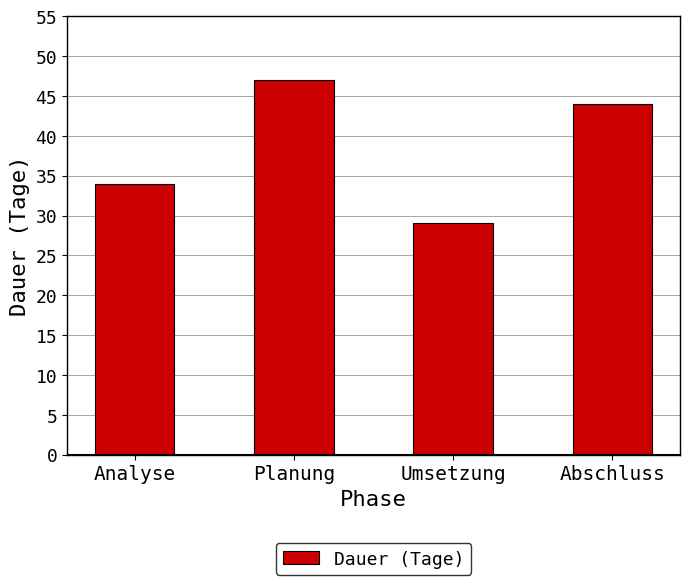

What is the label of the 4th bar from the left?

Abschluss